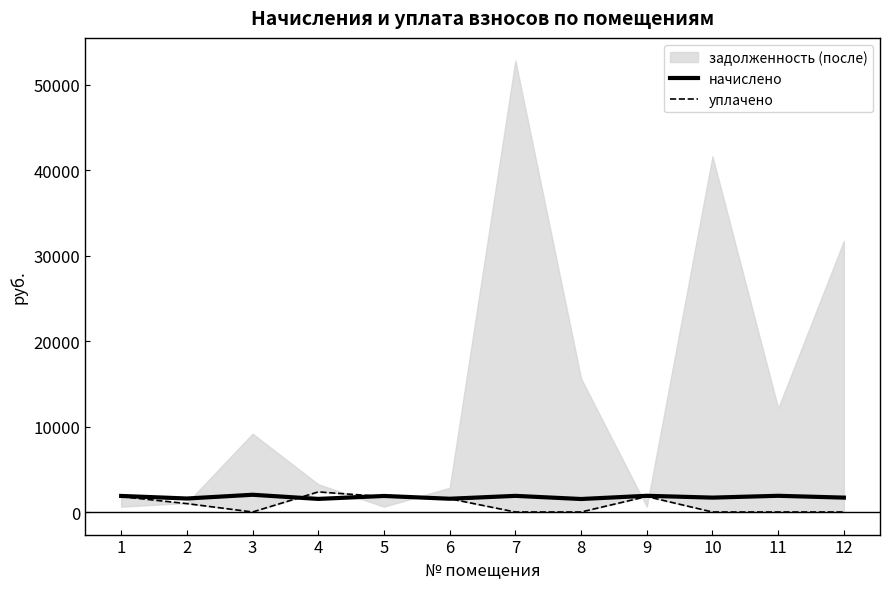

What is the lowest value of the начислено series?

1520.3